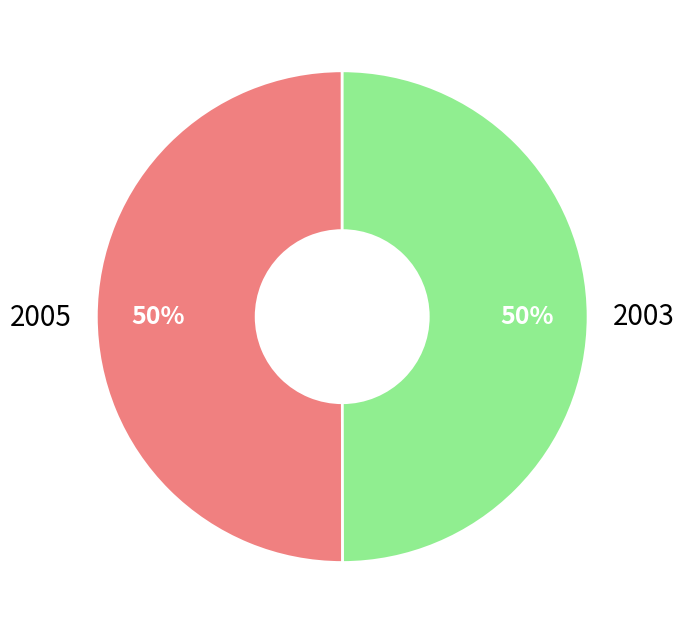

Do 2005 and 2003 together represent more than half of the pie?

Yes